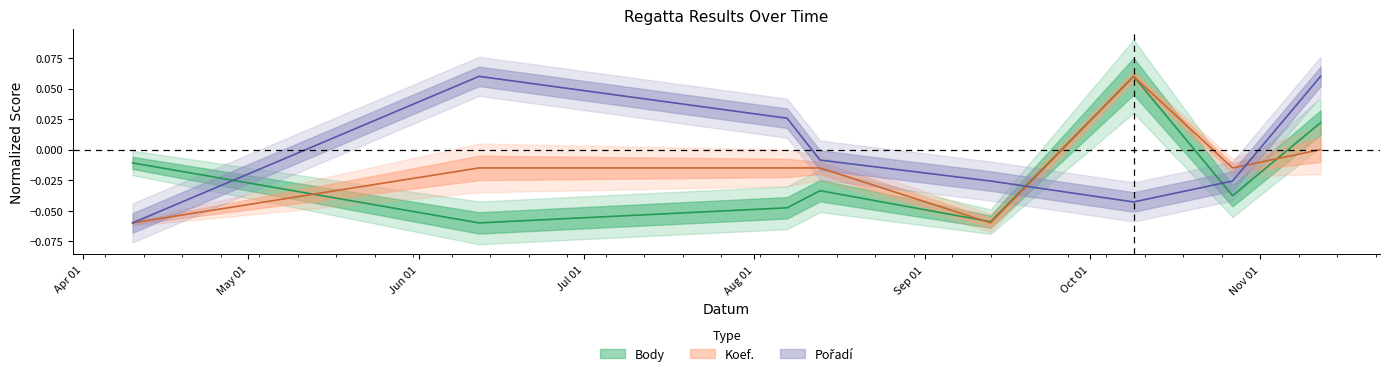

What is the difference between the maximum and minimum values in the Pořadí series?

0.1